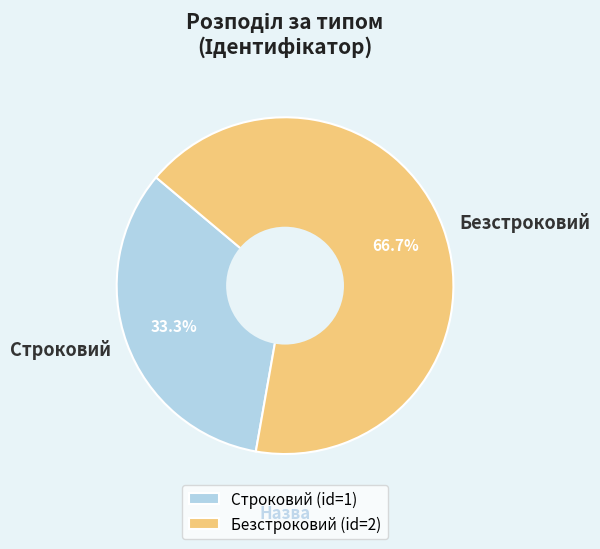

Approximately how many times larger is the value at Строковий compared to Безстроковий?

0.5